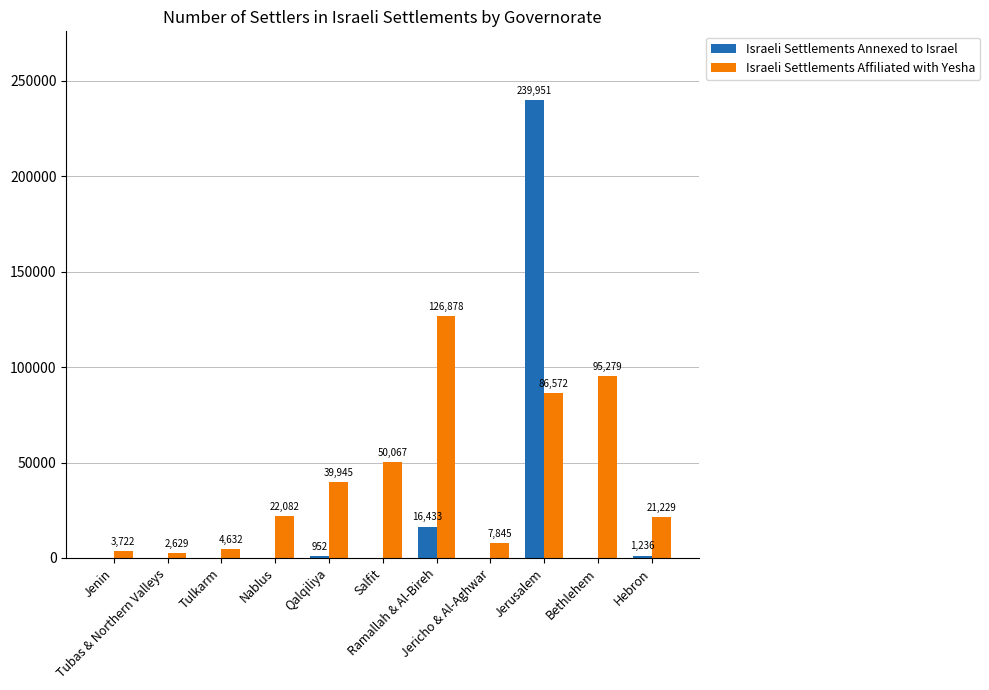

What are all the series names shown in the legend?

Israeli Settlements Annexed to Israel, Israeli Settlements Affiliated with Yesha